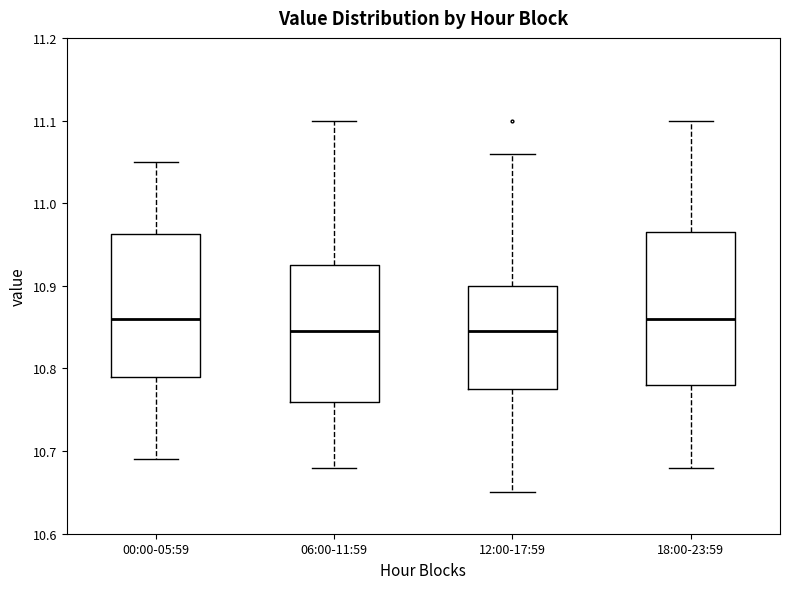

Reading left to right, transcribe this box plot: for each box, give where its median line is, the range the box spans, and where its two whiskers end, as read against the y-axis. The values are not printed on the chart, so give them approximately, as read against the axis.

00:00-05:59: median 10.86, box 10.79 to 10.96, whiskers 10.69 to 11.05
06:00-11:59: median 10.85, box 10.76 to 10.93, whiskers 10.68 to 11.10
12:00-17:59: median 10.85, box 10.78 to 10.90, whiskers 10.65 to 11.06
18:00-23:59: median 10.86, box 10.78 to 10.97, whiskers 10.68 to 11.10